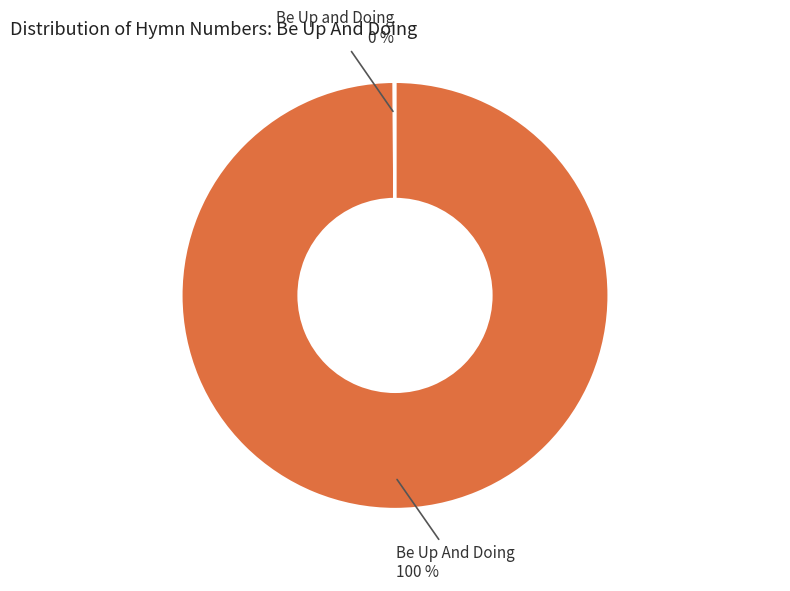

Which category has the biggest portion of the pie?

Be Up And Doing